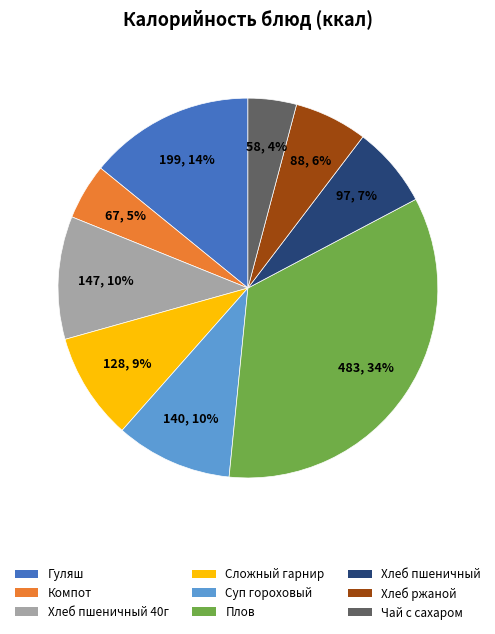

Does any single category account for the majority?

No